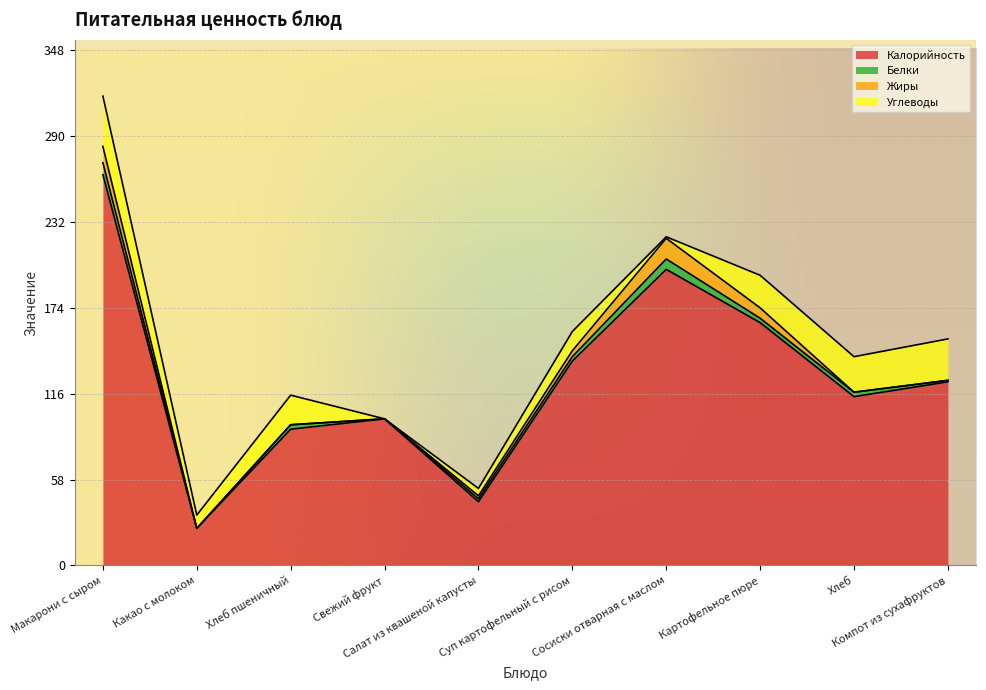

What are all the series names shown in the legend?

Калорийность, Белки, Жиры, Углеводы